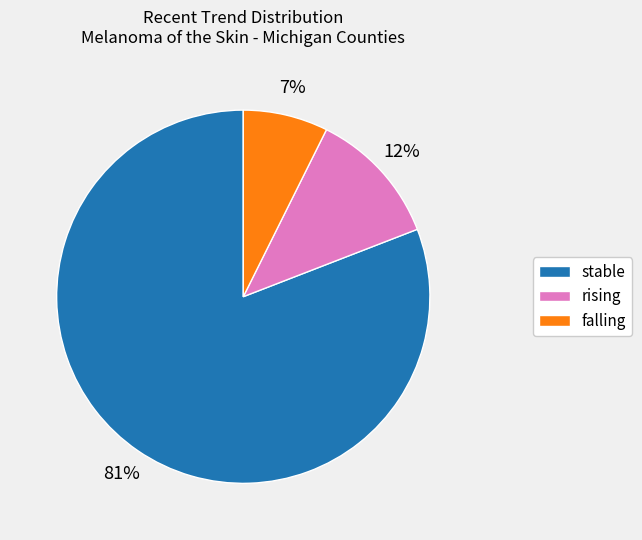

Rank the categories by value from highest to lowest.

stable, rising, falling